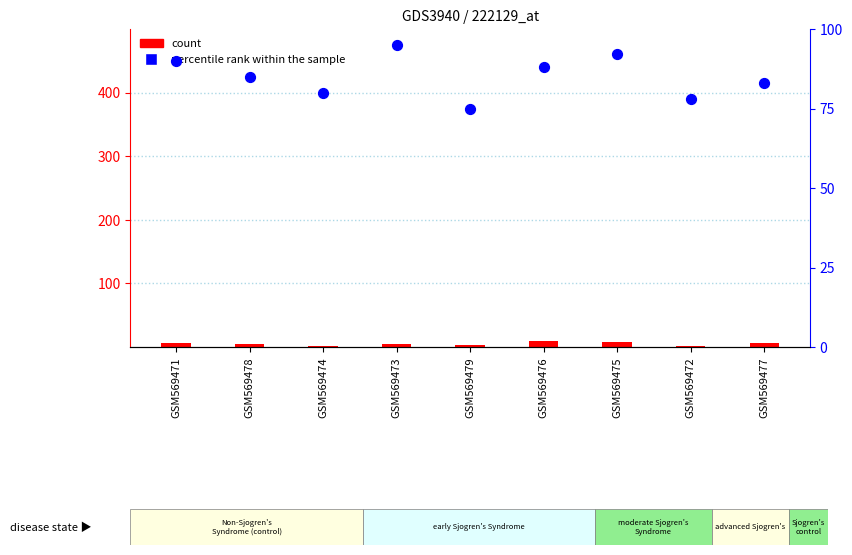

Which series has the largest total across all categories?

percentile rank within the sample